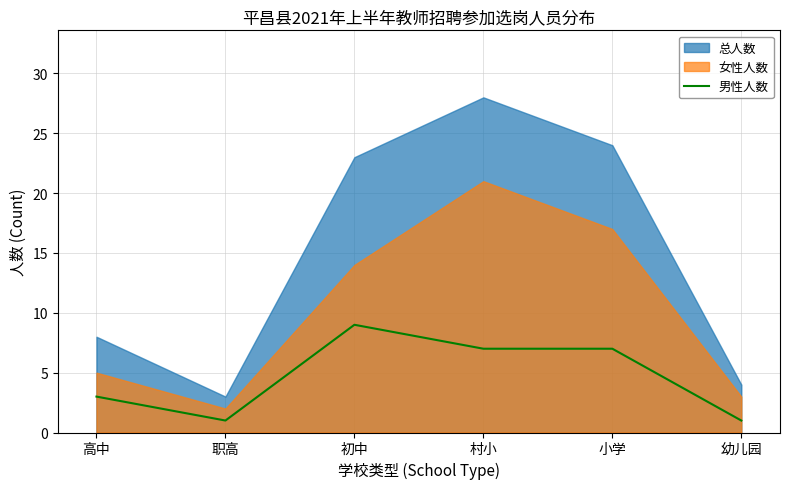

Which label corresponds to the largest value in the chart?

初中